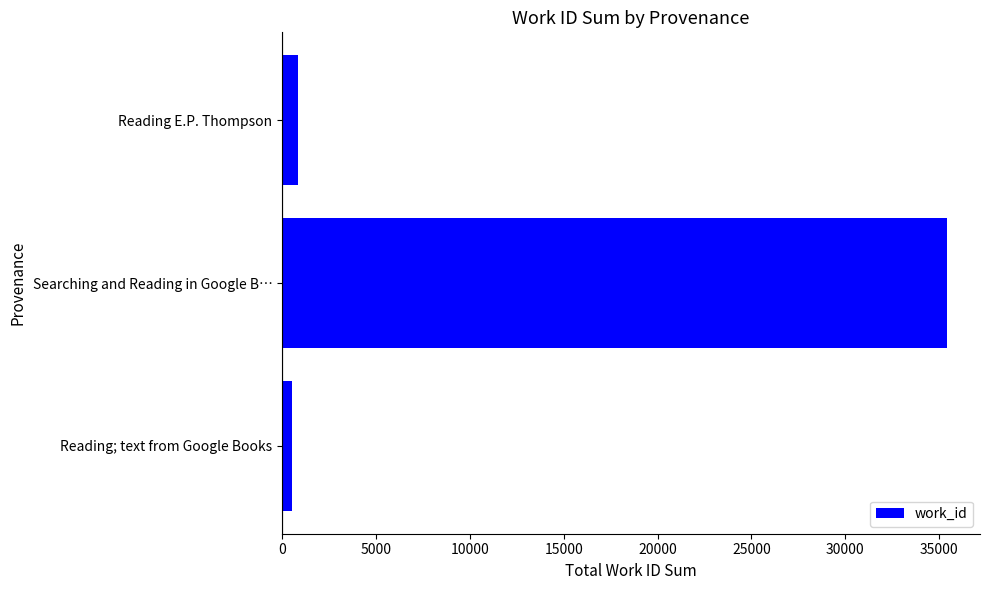

Reading top to bottom, transcribe all the data shown in this chart.

870	35412	542